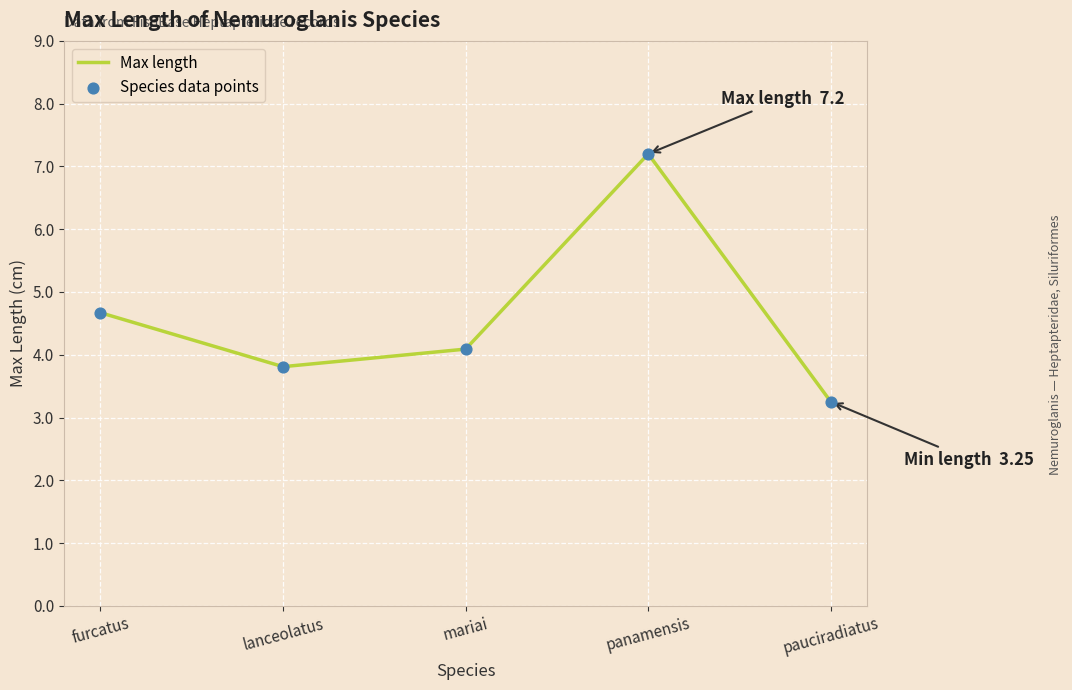

At which category does the chart reach its minimum across all series?

pauciradiatus